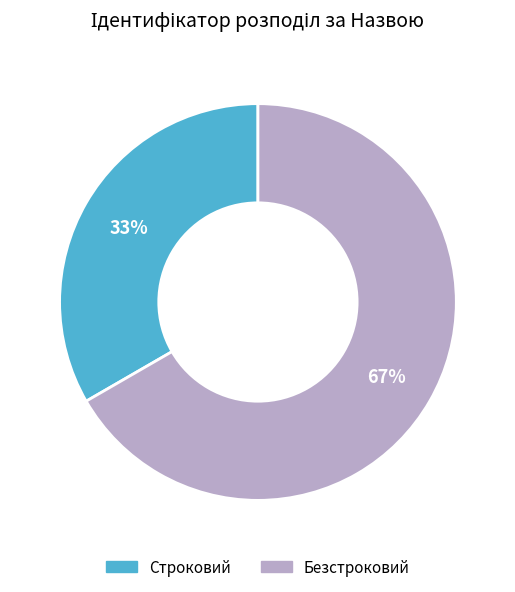

Is it true that Строковий is 20% of the pie?

False